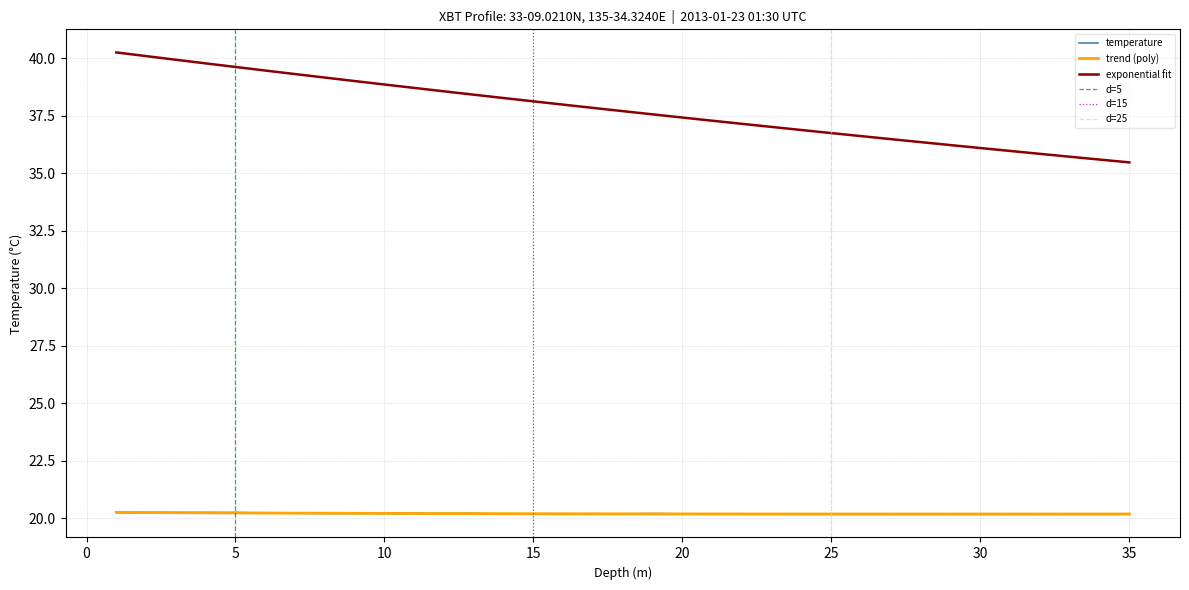

The exponential fit series shows 38.9 at 10. True or false?

True